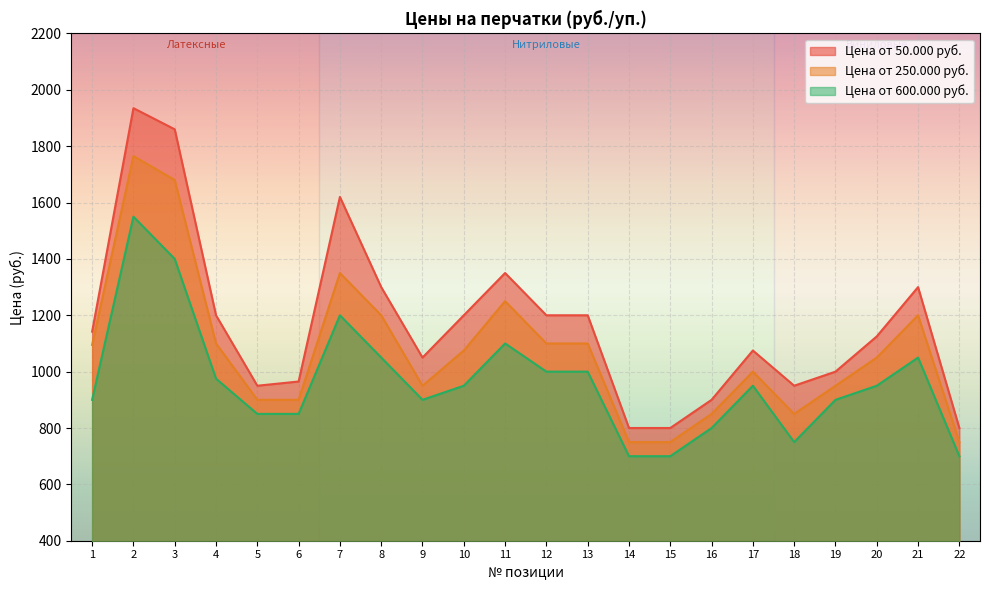

Where does the Цена от 600.000 руб. series first go above 950?

2